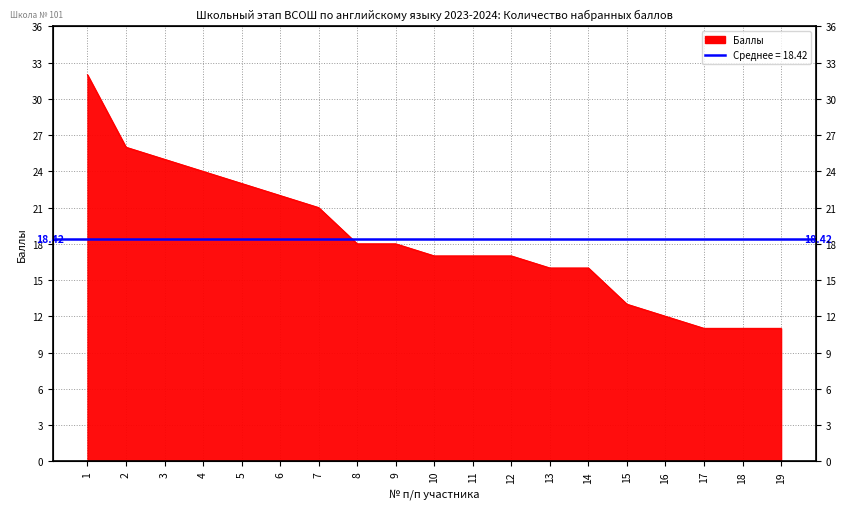

What is the difference between the second highest and second lowest values?

15